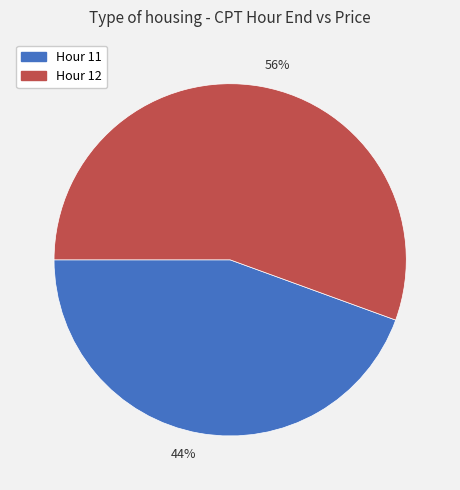

Which slice represents more than half of the pie?

Hour 12